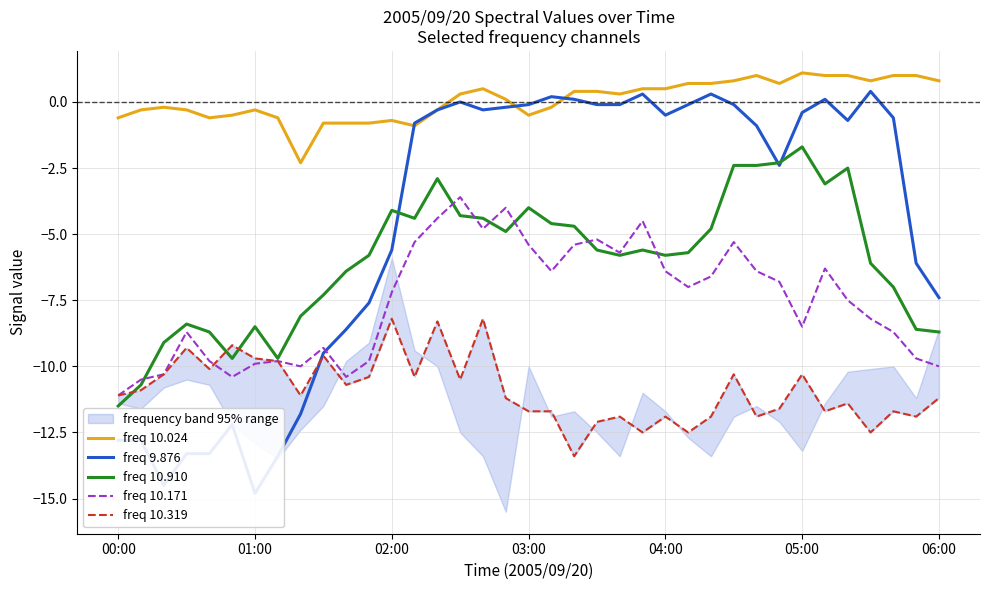

The freq 10.171 series shows -1.8 at 28. True or false?

False